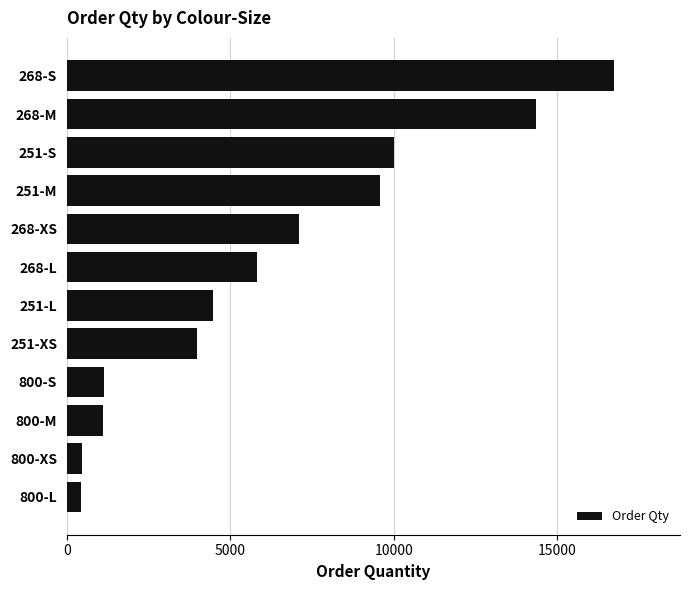

What is the sum of the values at 251-S and 251-M?

19587